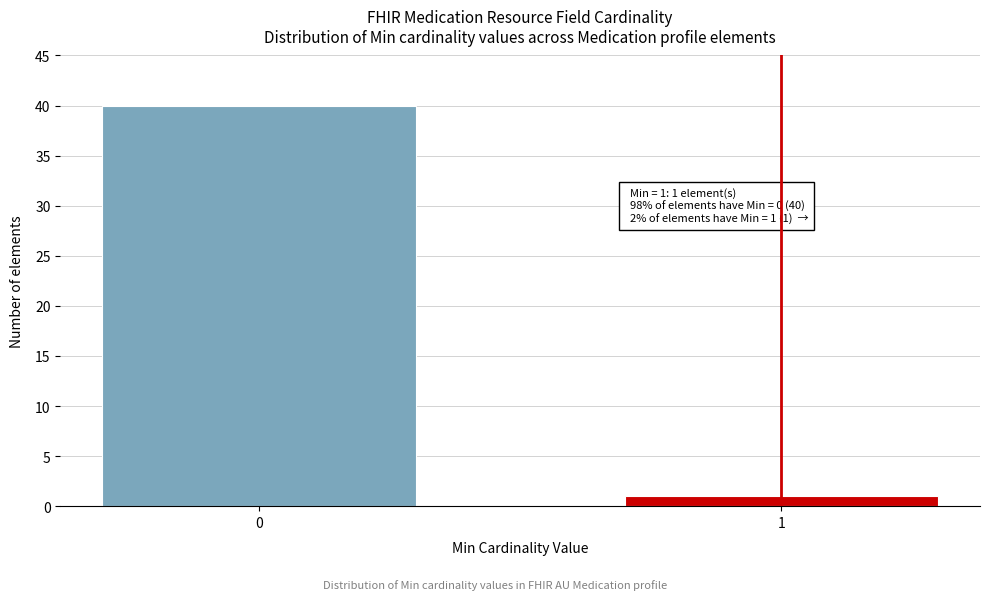

Reading left to right, what are all the values shown in this chart?

0=40	1=1